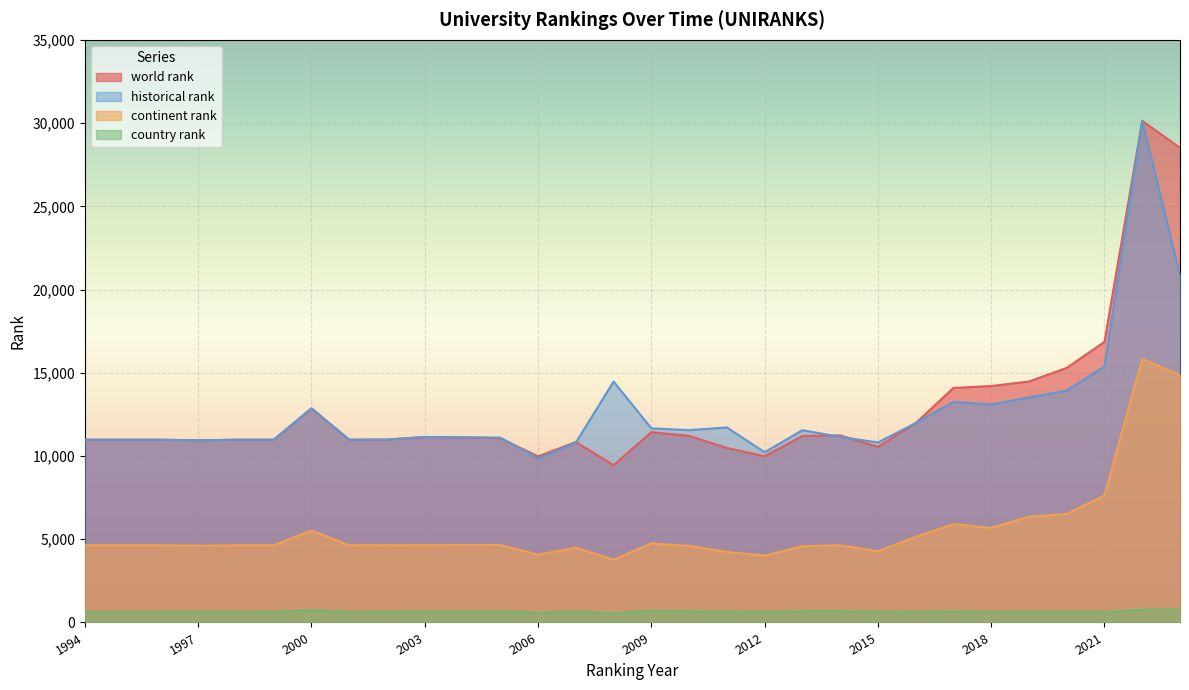

What is the difference between the highest and lowest values at 2018?

13575